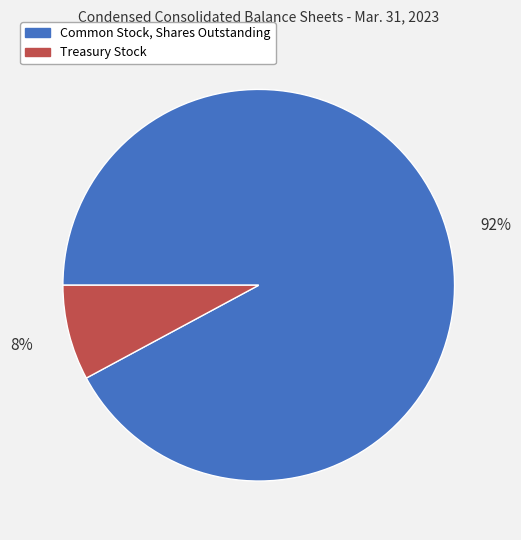

Rank the categories by value from lowest to highest.

Treasury Stock, Common Stock, Shares Outstanding